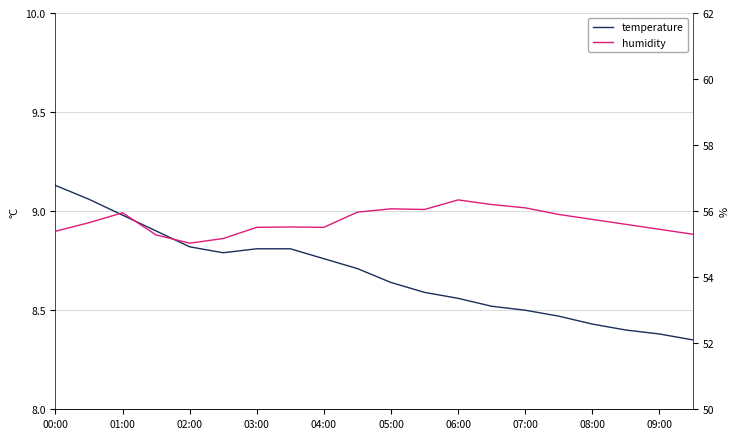

What are all the series names shown in the legend?

temperature, humidity